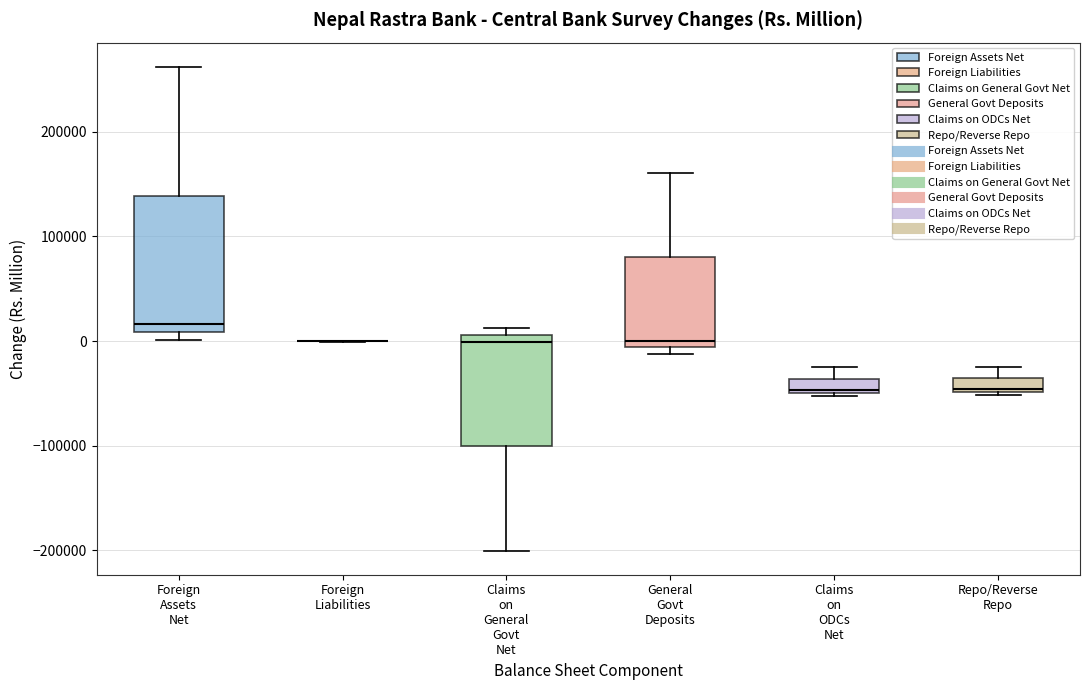

Comparing the boxes themselves (not the whiskers), which one is the tallest?

Foreign Assets Net